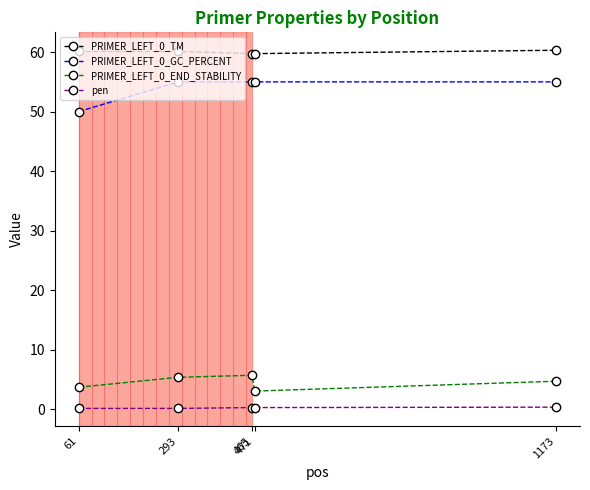

At which label does PRIMER_LEFT_0_GC_PERCENT reach its minimum?

61